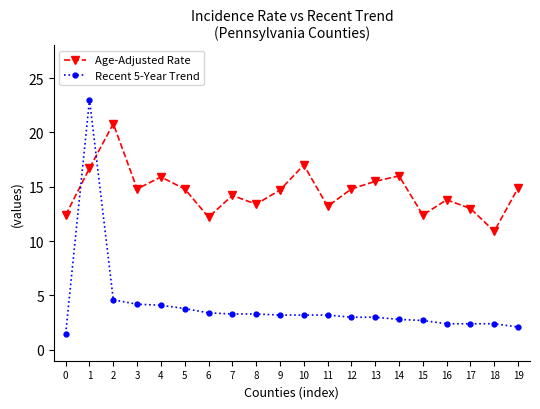

Rank the series by their average value, from highest to lowest.

Age-Adjusted Rate, Recent 5-Year Trend